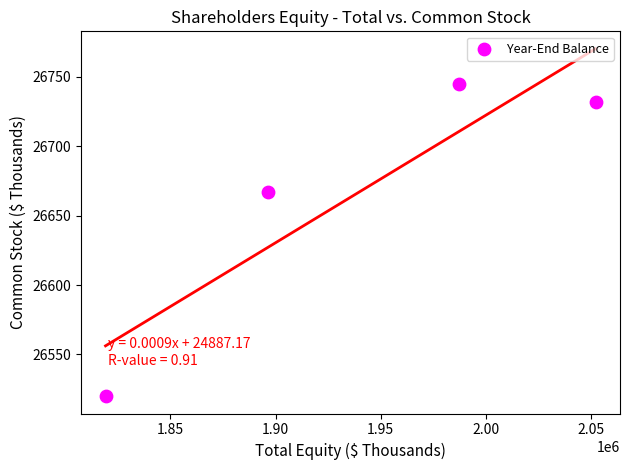

What Y value in the scatter plot is closest to 26632?

26667